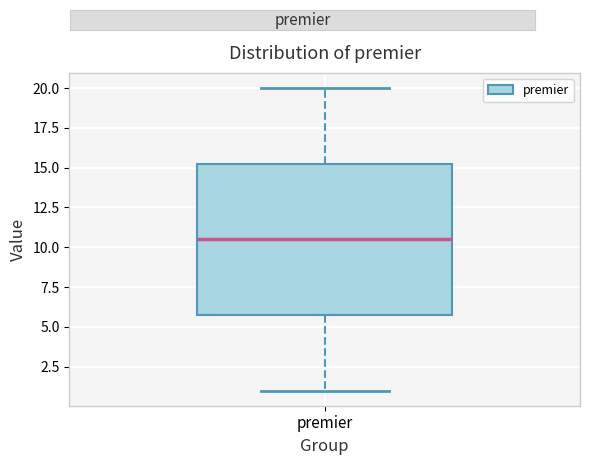

Read this box plot against the y-axis: the position of the median line, the range covered by the box, and the ends of both whiskers. The values are not printed on the chart, so give them approximately, as read against the axis.

median 10.5, box 6.0 to 15.5, whiskers 1.0 to 20.0